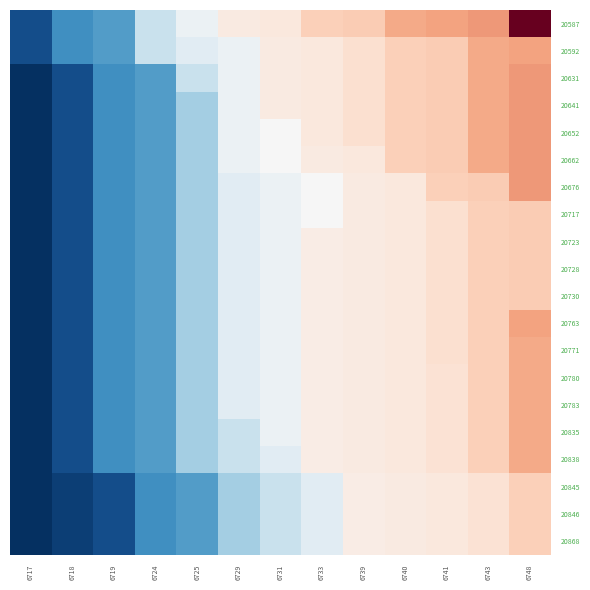

Reading left to right, transcribe all the data shown in this chart.

20587: 6717=6719	6718=6724	6719=6725	6724=6731	6725=6734	6729=6740	6731=6741	6733=6748	6739=6749	6740=6756	6741=6757	6743=6759	6748=6790
20592: 6717=6719	6718=6724	6719=6725	6724=6731	6725=6733	6729=6734	6731=6740	6733=6741	6739=6744	6740=6748	6741=6749	6743=6756	6748=6757
20631: 6717=6717	6718=6719	6719=6724	6724=6725	6725=6731	6729=6734	6731=6740	6733=6741	6739=6744	6740=6748	6741=6749	6743=6756	6748=6759
20641: 6717=6717	6718=6719	6719=6724	6724=6725	6725=6729	6729=6734	6731=6740	6733=6741	6739=6744	6740=6748	6741=6749	6743=6756	6748=6759
20652: 6717=6717	6718=6719	6719=6724	6724=6725	6725=6729	6729=6734	6731=6735	6733=6741	6739=6744	6740=6748	6741=6749	6743=6756	6748=6759
20662: 6717=6717	6718=6719	6719=6724	6724=6725	6725=6729	6729=6734	6731=6735	6733=6740	6739=6741	6740=6748	6741=6749	6743=6756	6748=6759
20676: 6717=6717	6718=6719	6719=6724	6724=6725	6725=6729	6729=6733	6731=6734	6733=6735	6739=6740	6740=6741	6741=6748	6743=6749	6748=6759
20717: 6717=6717	6718=6719	6719=6724	6724=6725	6725=6729	6729=6733	6731=6734	6733=6735	6739=6740	6740=6741	6741=6744	6743=6748	6748=6749
20723: 6717=6717	6718=6719	6719=6724	6724=6725	6725=6729	6729=6733	6731=6734	6733=6739	6739=6740	6740=6741	6741=6744	6743=6748	6748=6749
20728: 6717=6717	6718=6719	6719=6724	6724=6725	6725=6729	6729=6733	6731=6734	6733=6739	6739=6740	6740=6741	6741=6744	6743=6748	6748=6749
20730: 6717=6717	6718=6719	6719=6724	6724=6725	6725=6729	6729=6733	6731=6734	6733=6739	6739=6740	6740=6741	6741=6744	6743=6748	6748=6749
20763: 6717=6717	6718=6719	6719=6724	6724=6725	6725=6729	6729=6733	6731=6734	6733=6739	6739=6740	6740=6741	6741=6744	6743=6748	6748=6757
20771: 6717=6717	6718=6719	6719=6724	6724=6725	6725=6729	6729=6733	6731=6734	6733=6739	6739=6740	6740=6741	6741=6744	6743=6748	6748=6756
20780: 6717=6717	6718=6719	6719=6724	6724=6725	6725=6729	6729=6733	6731=6734	6733=6739	6739=6740	6740=6741	6741=6743	6743=6748	6748=6756
20783: 6717=6717	6718=6719	6719=6724	6724=6725	6725=6729	6729=6733	6731=6734	6733=6739	6739=6740	6740=6741	6741=6743	6743=6748	6748=6756
20835: 6717=6717	6718=6719	6719=6724	6724=6725	6725=6729	6729=6731	6731=6734	6733=6739	6739=6740	6740=6741	6741=6743	6743=6748	6748=6756
20838: 6717=6717	6718=6719	6719=6724	6724=6725	6725=6729	6729=6731	6731=6733	6733=6739	6739=6740	6740=6741	6741=6743	6743=6748	6748=6756
20845: 6717=6717	6718=6718	6719=6719	6724=6724	6725=6725	6729=6729	6731=6731	6733=6733	6739=6739	6740=6740	6741=6741	6743=6743	6748=6748
20846: 6717=6717	6718=6718	6719=6719	6724=6724	6725=6725	6729=6729	6731=6731	6733=6733	6739=6739	6740=6740	6741=6741	6743=6743	6748=6748
20868: 6717=6717	6718=6718	6719=6719	6724=6724	6725=6725	6729=6729	6731=6731	6733=6733	6739=6739	6740=6740	6741=6741	6743=6743	6748=6748